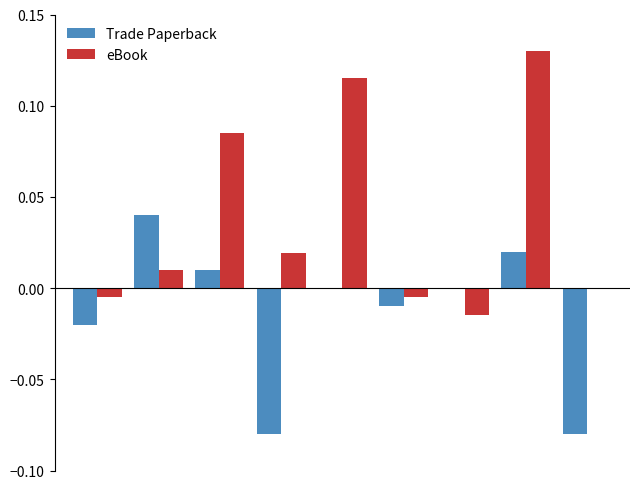

Which series has the largest total across all categories?

eBook